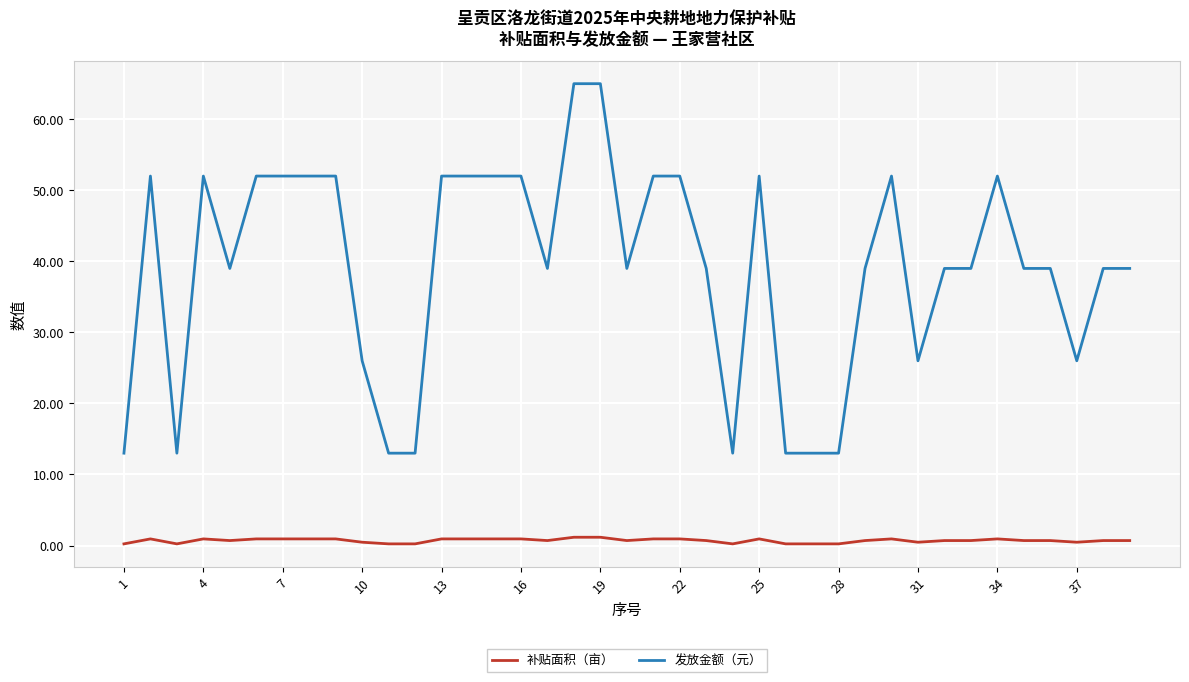

What is the difference between the maximum and minimum values in the 补贴面积（亩） series?

0.9